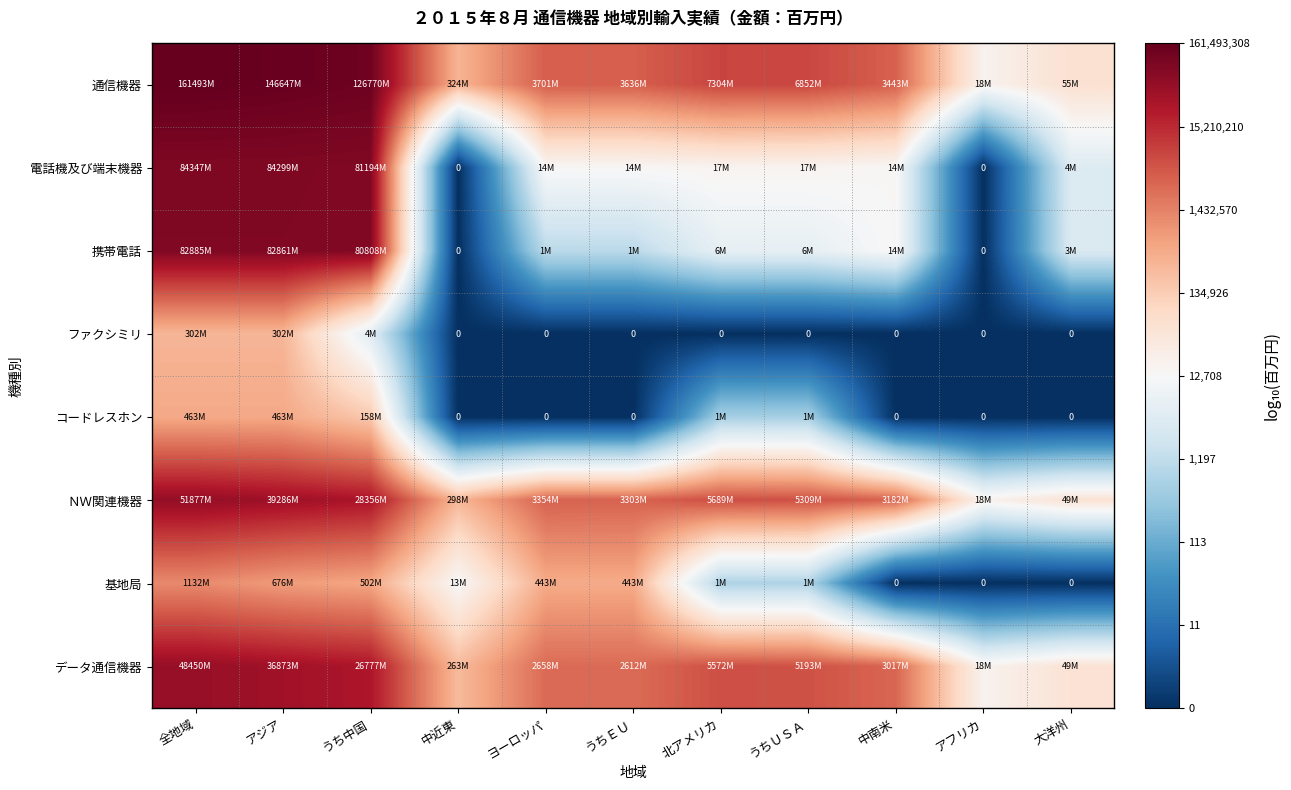

The value of 通信機器 at うちＵＳＡ is 10.3. True or false?

False